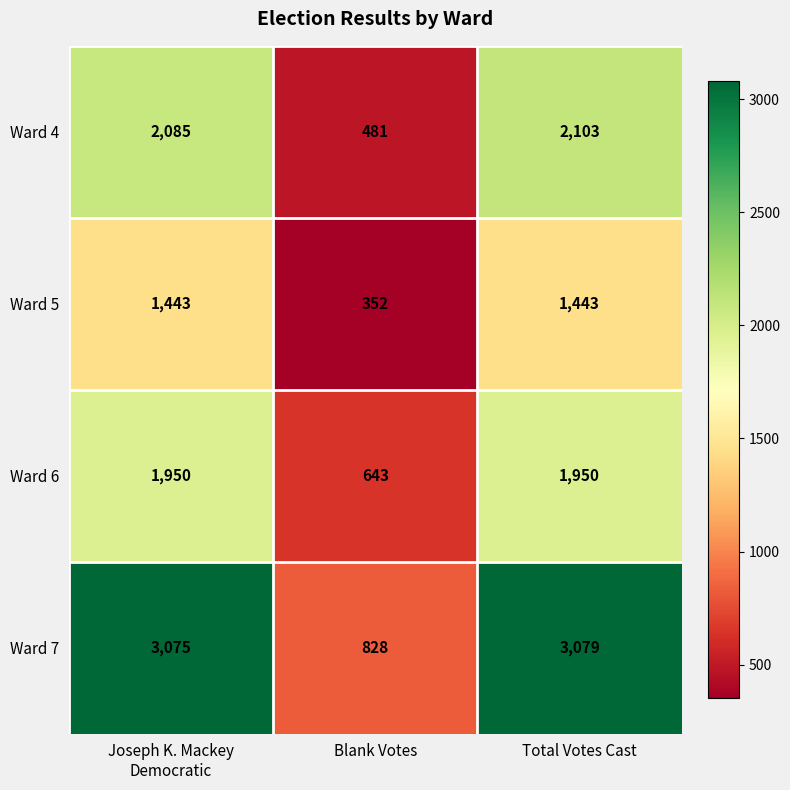

Reading left to right, extract all data points from this chart.

Ward 4: 2085	481	2103
Ward 5: 1443	352	1443
Ward 6: 1950	643	1950
Ward 7: 3075	828	3079